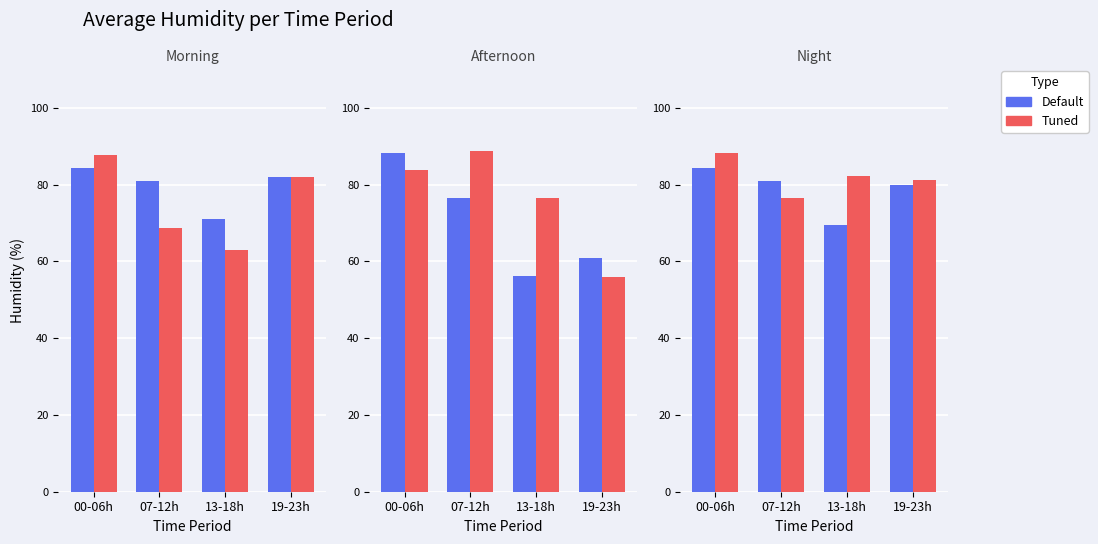

Which series has the widest spread of values?

Default